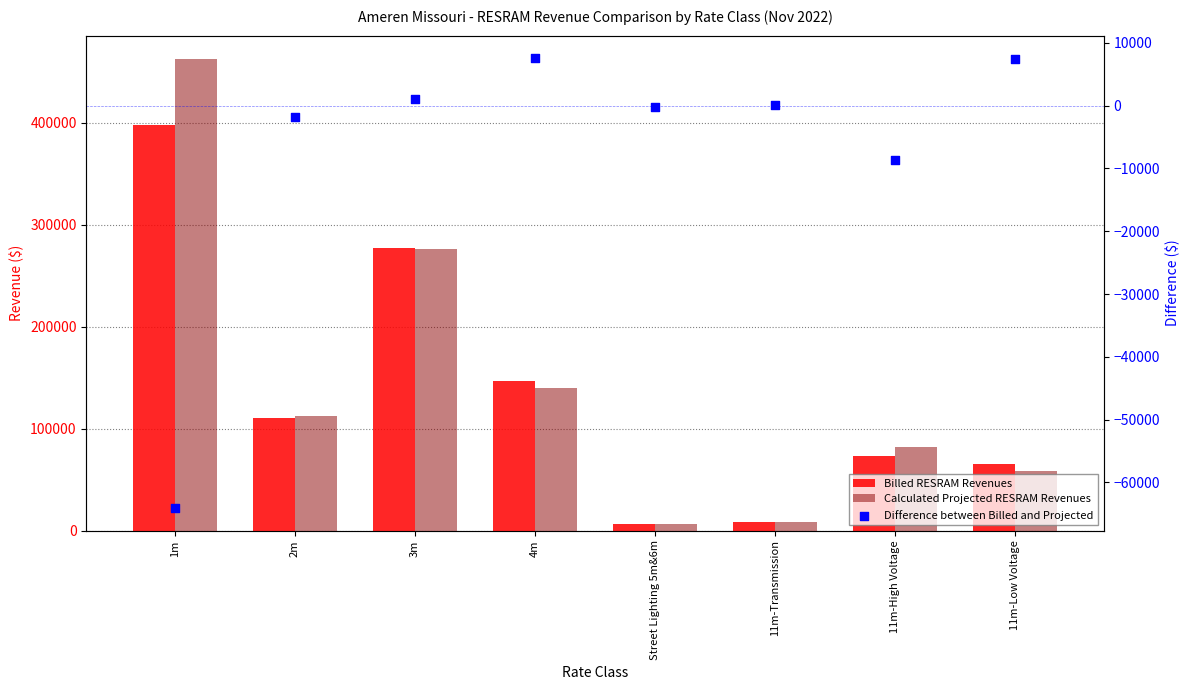

At how many categories does at least one series exceed 436548?

1